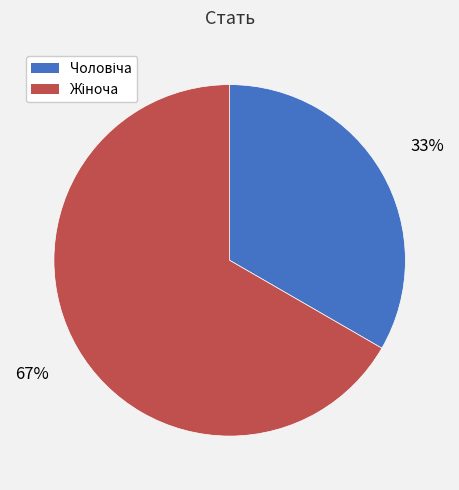

How many slices are in this pie chart?

2